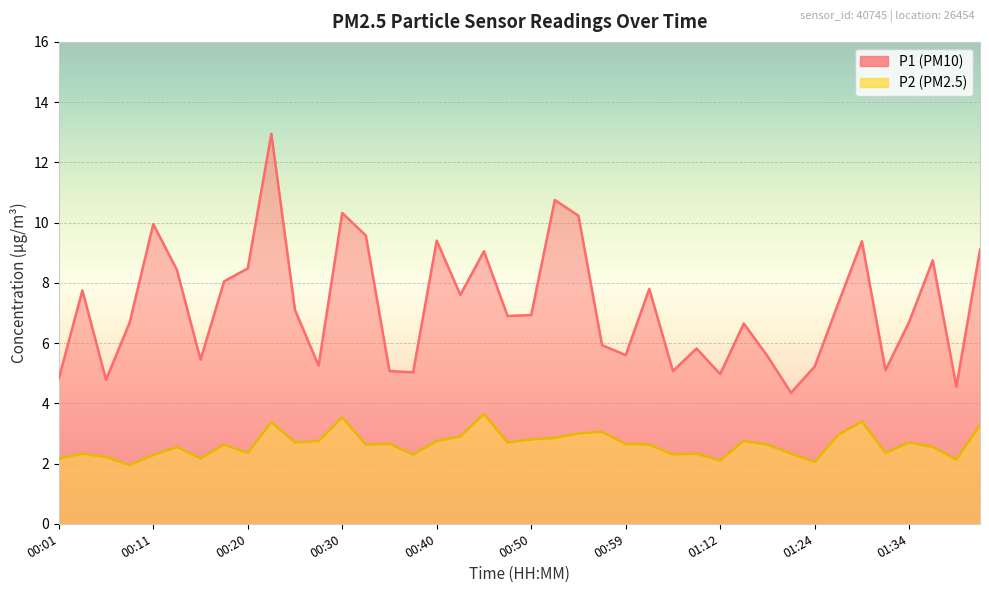

The P1 series shows 8.1 at 00:18. True or false?

True